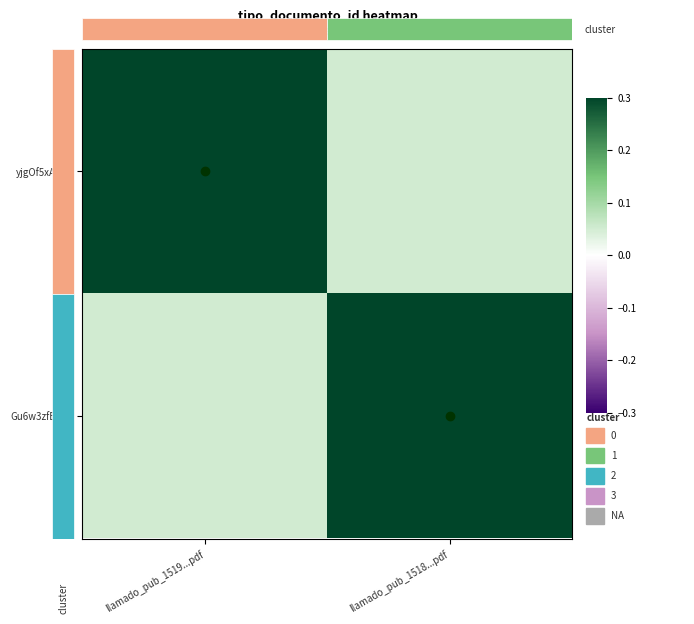

Rank the series at llamado_pub_1518...pdf from highest to lowest value.

Gu6w3zfEYMs, yjgOf5xAjnM